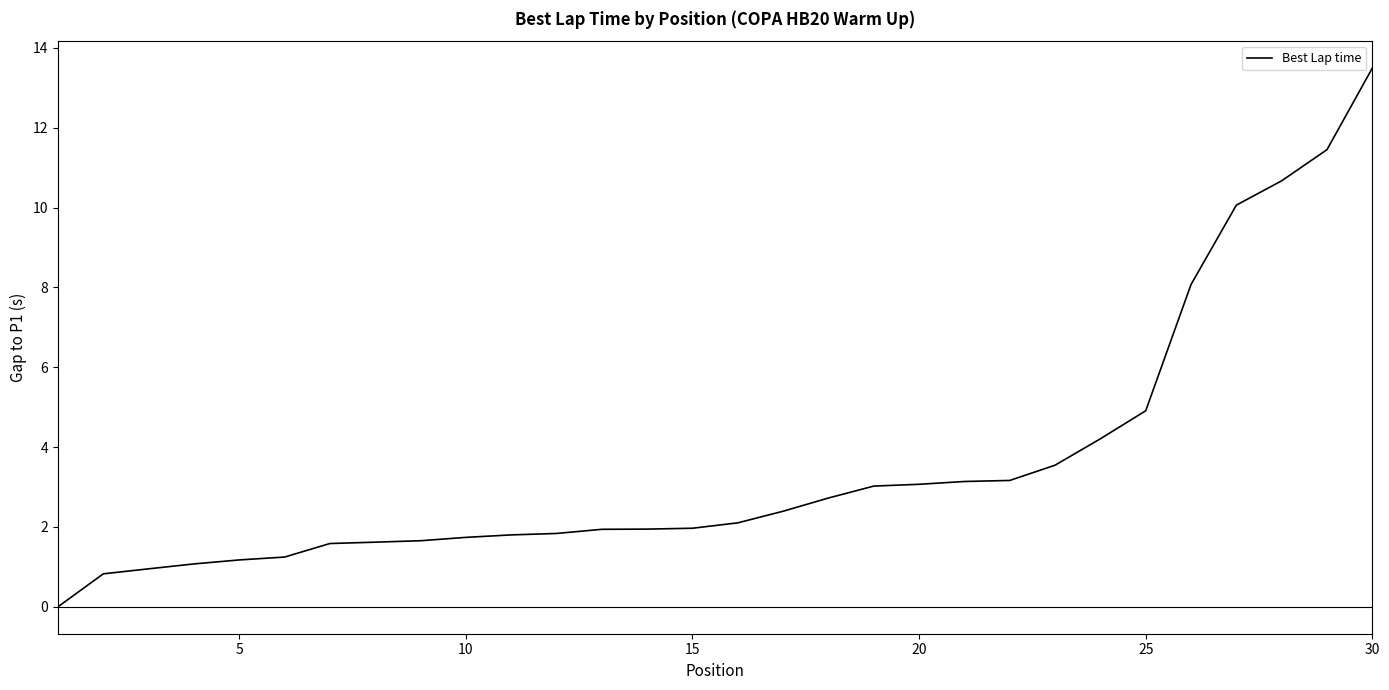

What is the greatest value displayed?

13.5